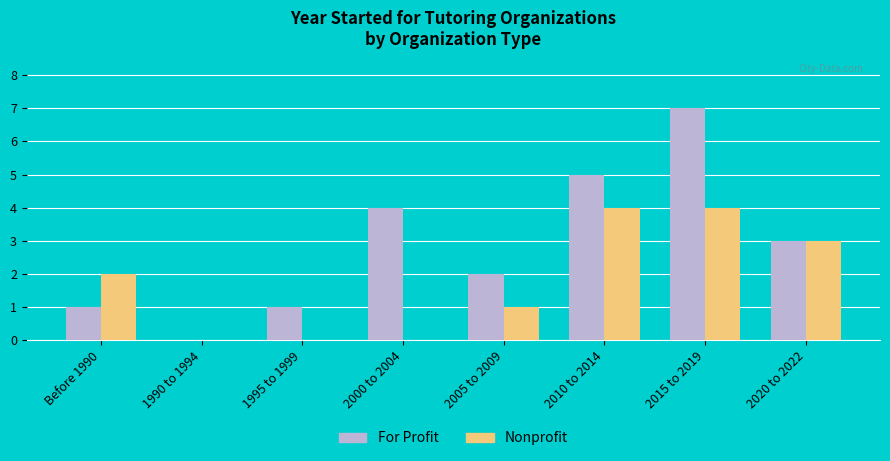

Is the value of For Profit at 2010 to 2014 greater than the value of Nonprofit at 2000 to 2004?

Yes